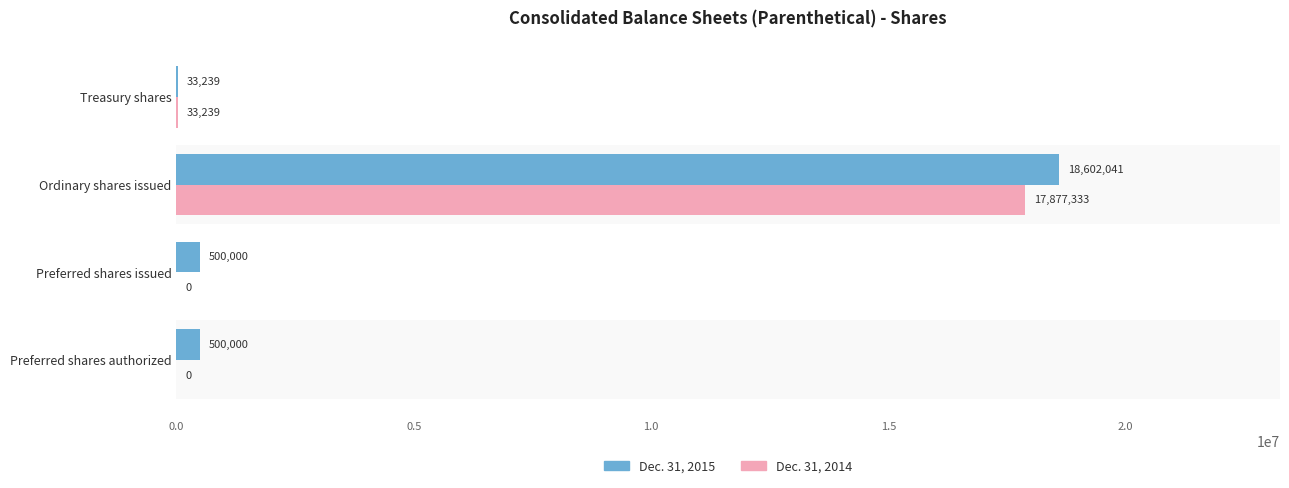

What value does the Dec. 31, 2014 series have at Ordinary shares issued?

17877333